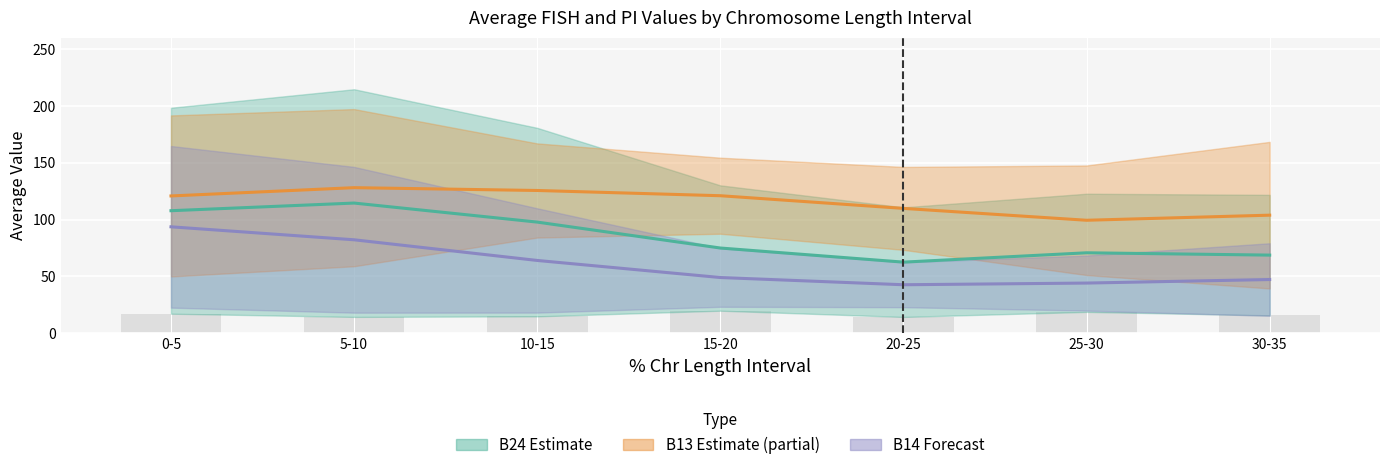

Read the B14 Forecast (mid) value at 0-5.

93.6